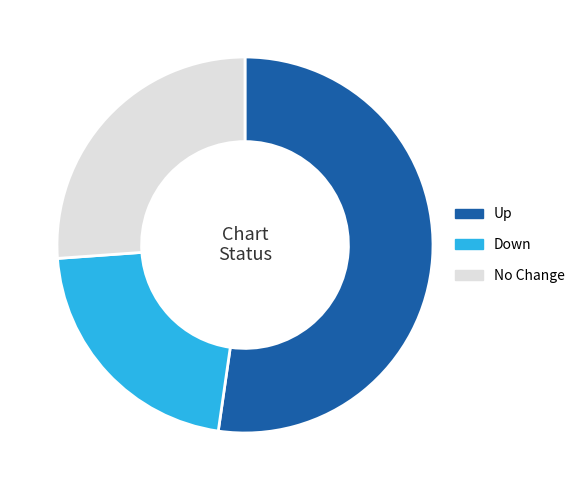

Does any single category account for the majority?

Yes